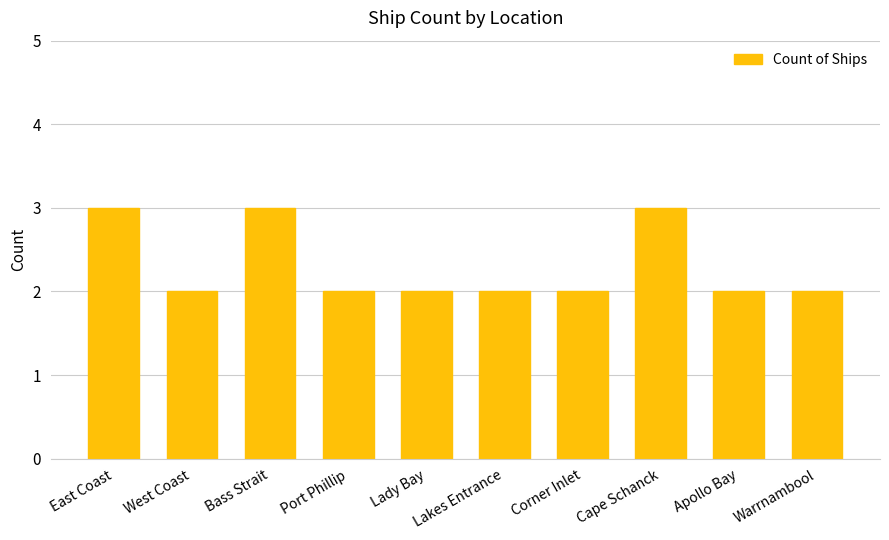

Approximately how many times larger is the value at Corner Inlet compared to Warrnambool?

1.0